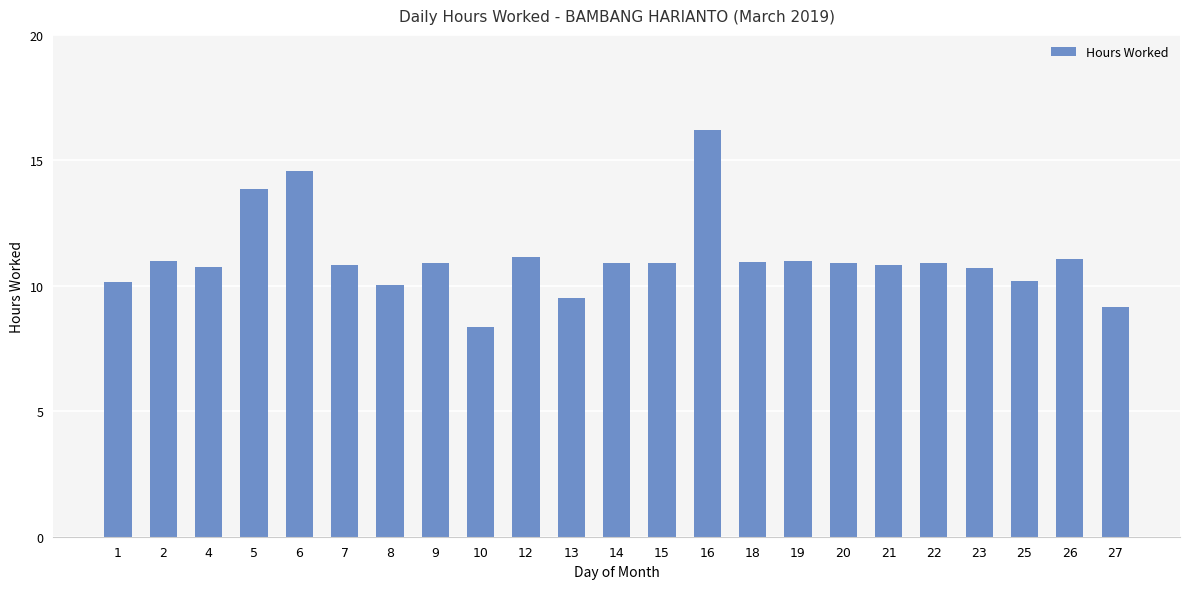

What is the average value?

11.1